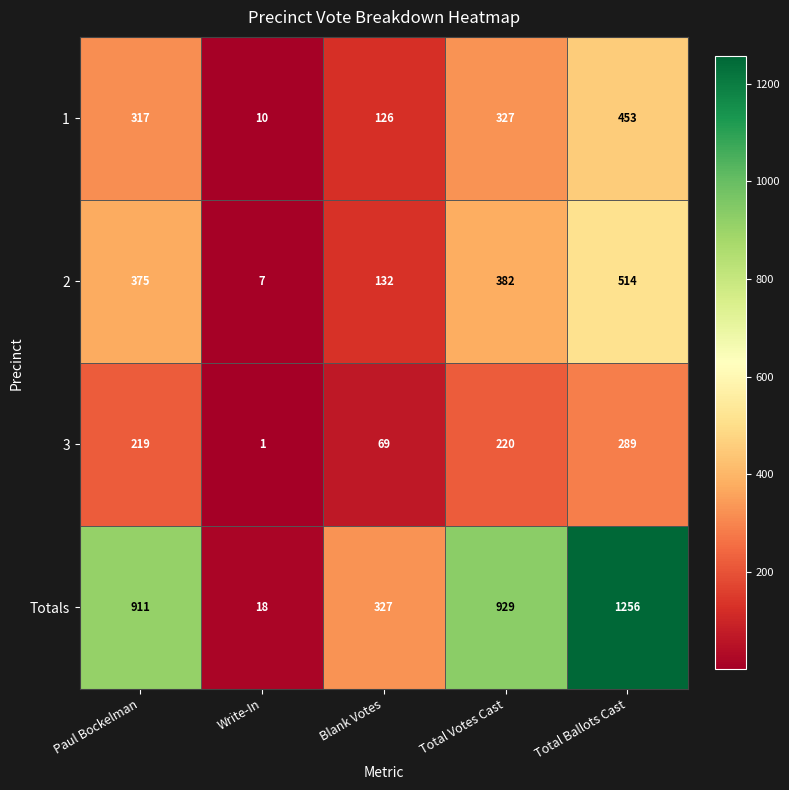

Rank the series at Paul Bockelman from highest to lowest value.

Totals, 2, 1, 3